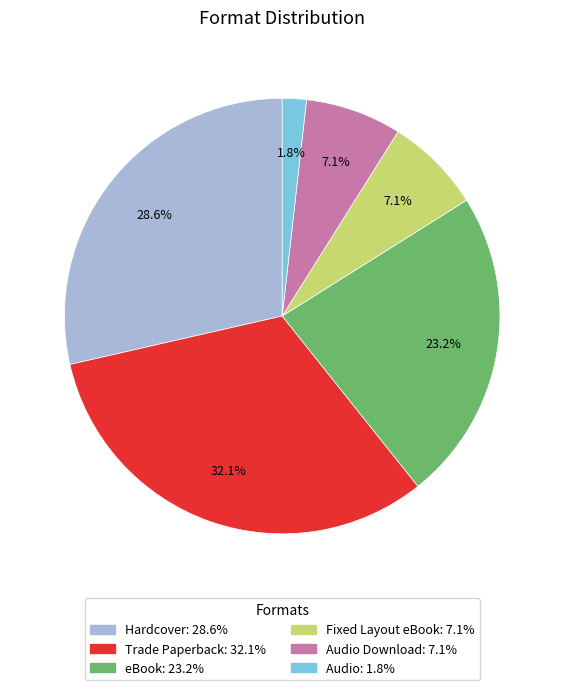

Does any single category account for the majority?

No